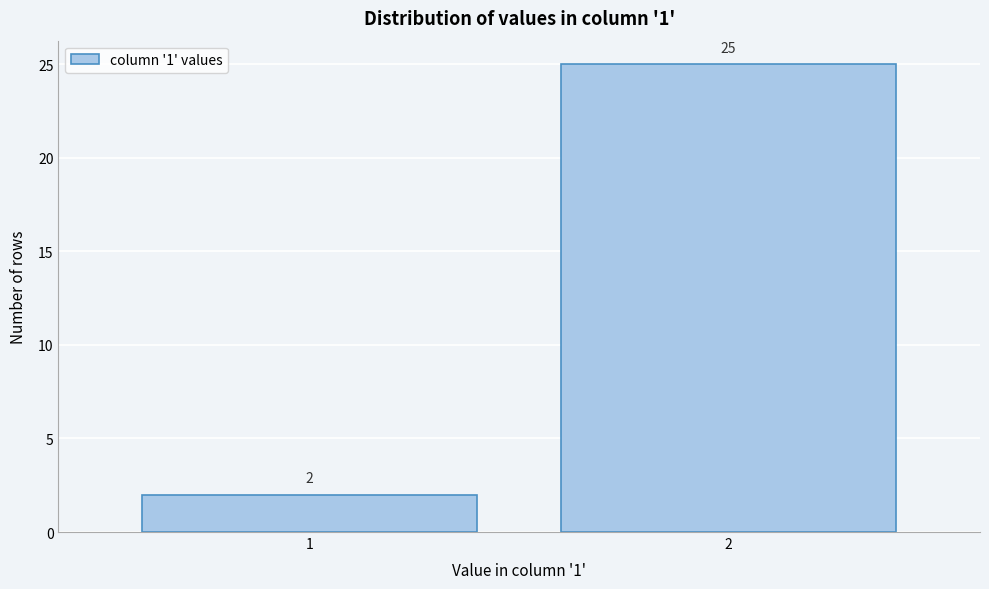

Reading left to right, extract all data points from this chart.

2	25